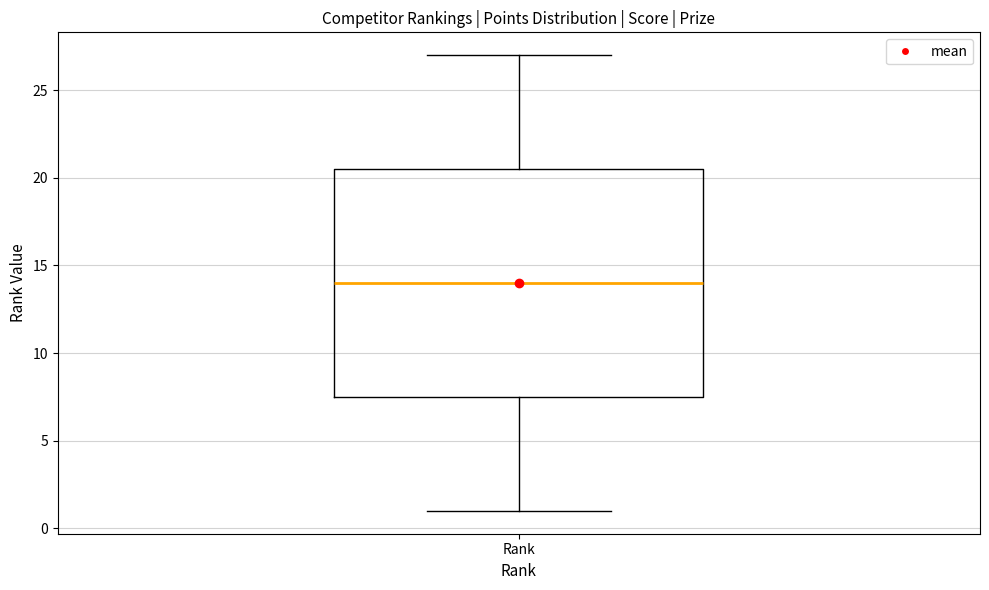

Transcribe this box plot: give where the median line is, the range the box spans, and where the two whiskers end, as read against the y-axis. The values are not printed on the chart, so give them approximately, as read against the axis.

median 14.0, box 7.5 to 20.5, whiskers 1.0 to 27.0